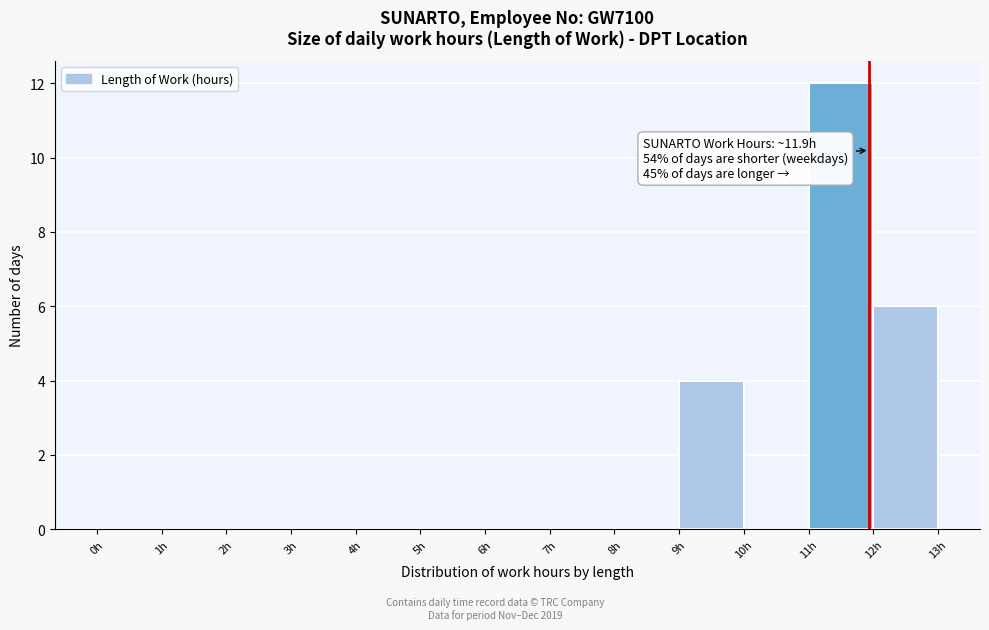

Which range on the x-axis has the tallest bar?

11 to 12